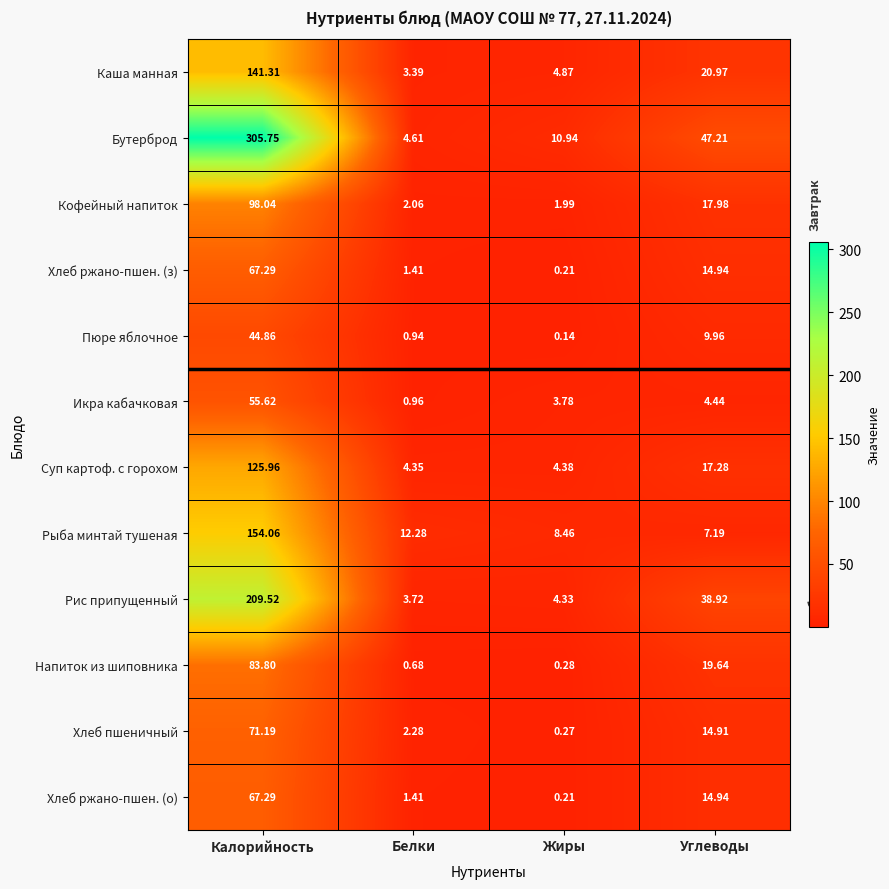

Which series has the widest spread of values?

Бутерброд